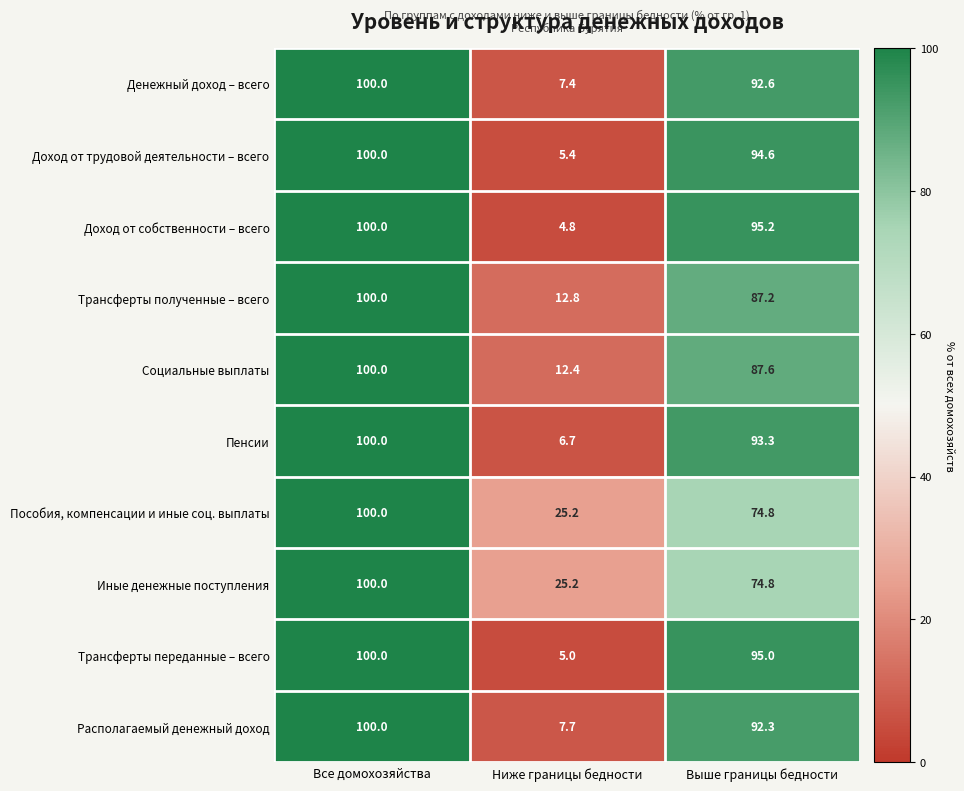

The Денежный доход – всего series shows 30.1 at Все домохозяйства. True or false?

False